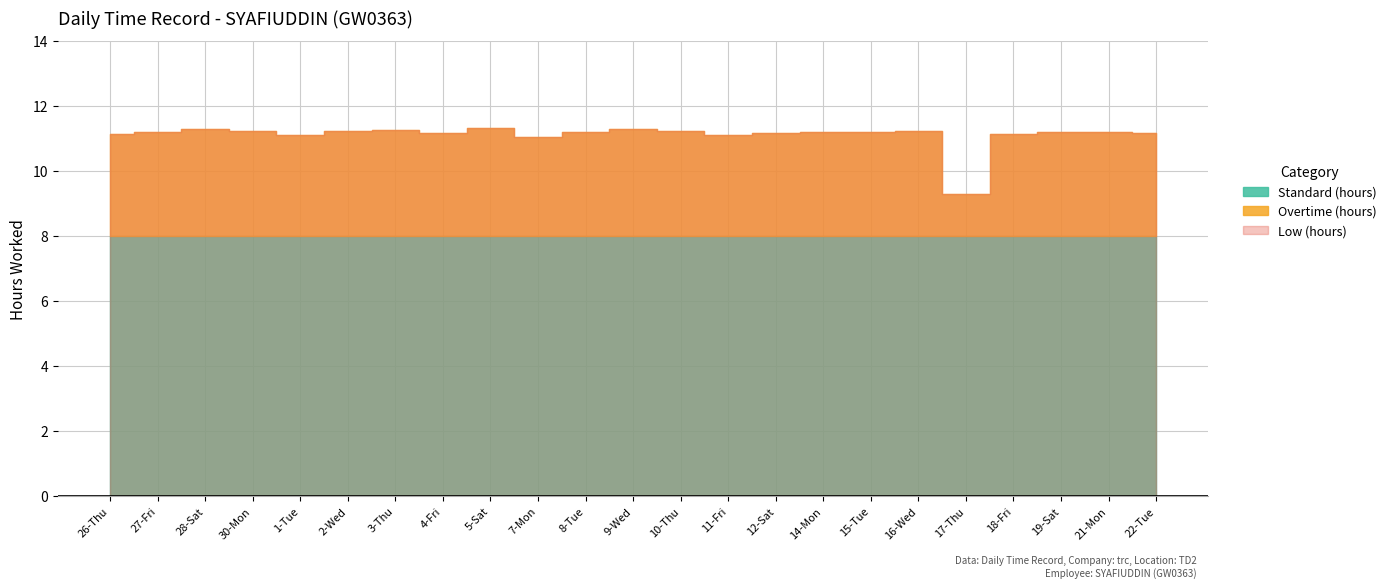

Which has a higher value, 8-Tue or 12-Sat?

8-Tue